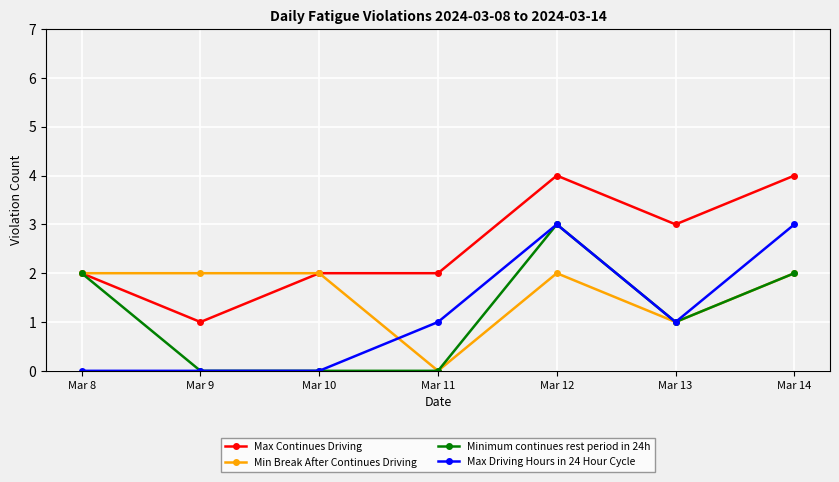

Between Mar 9 and Mar 13, which series saw the biggest shift?

Max Continues Driving